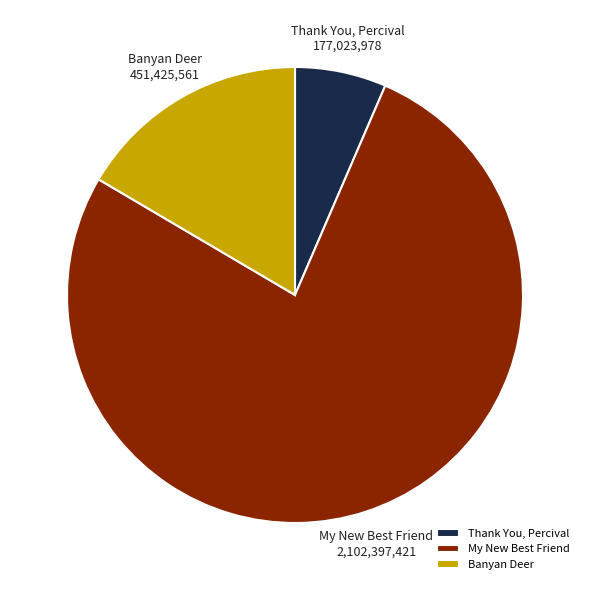

Which category has the smallest portion of the pie?

Thank You, Percival